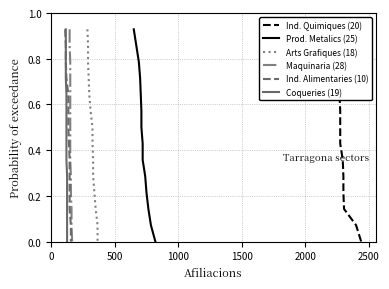

Which series has the largest total across all categories?

Ind. Quimiques (20)